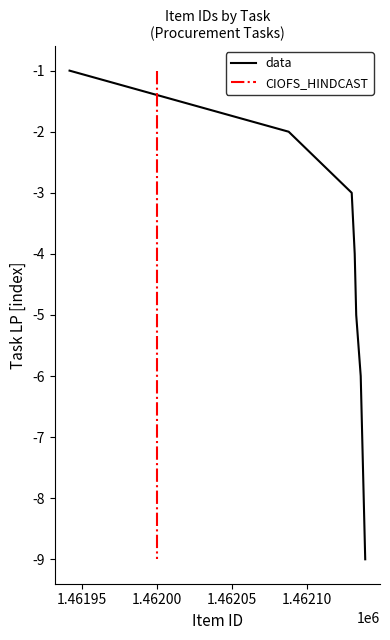

What is the lowest value of the data series?

-9